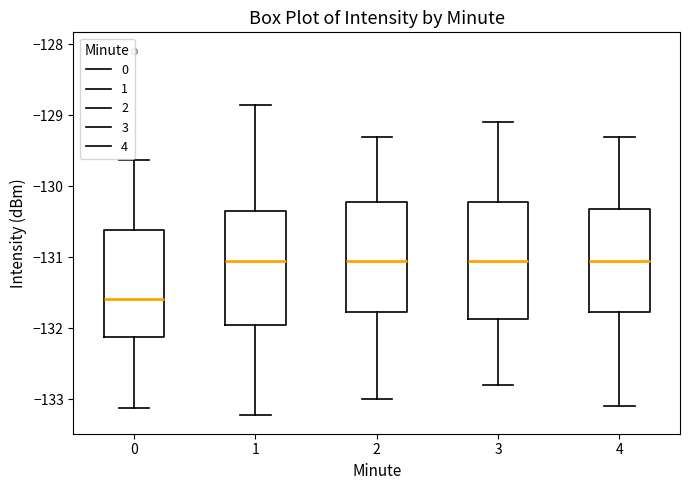

Where is the lower edge of the box at x = 1 on the y-axis? The values are not printed on the chart, so give them approximately, as read against the axis.

-131.9